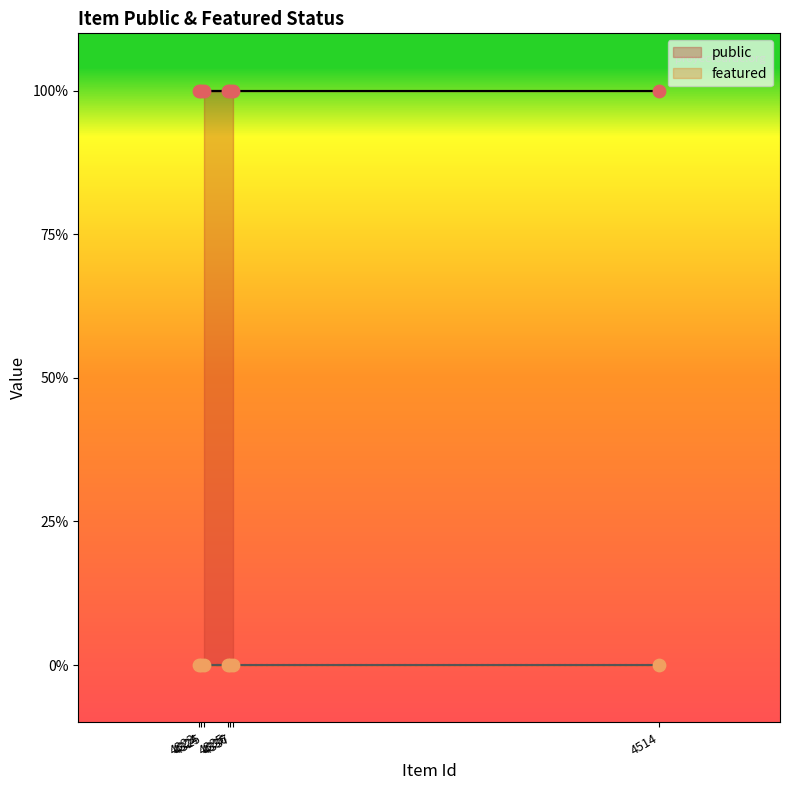

Which series has the largest Y range (max minus min)?

public